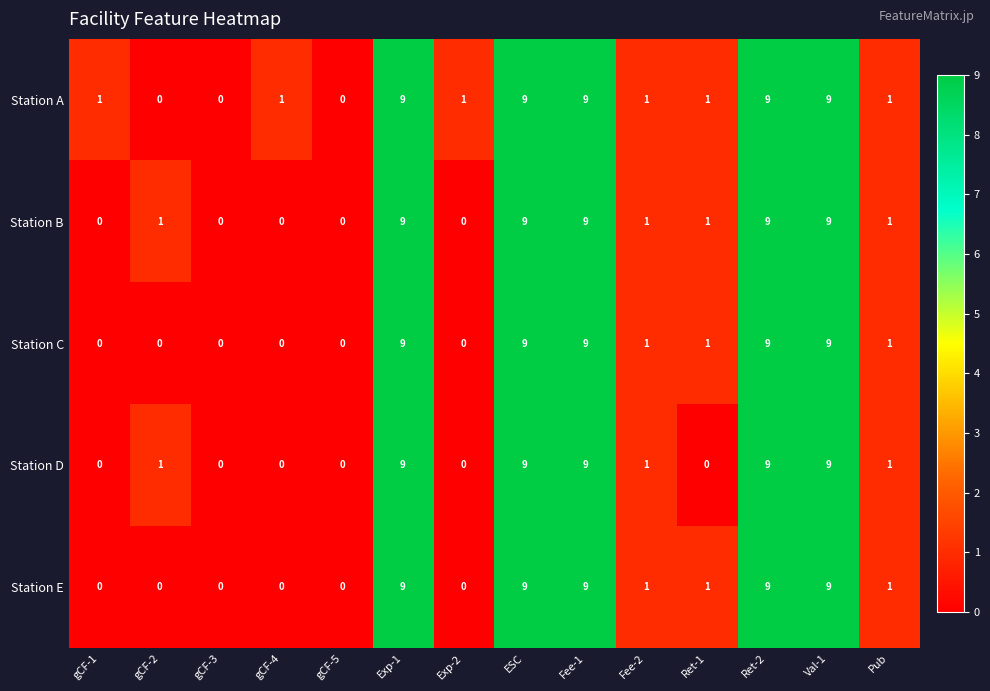

What is the difference between the highest and lowest values at gCF-2?

1